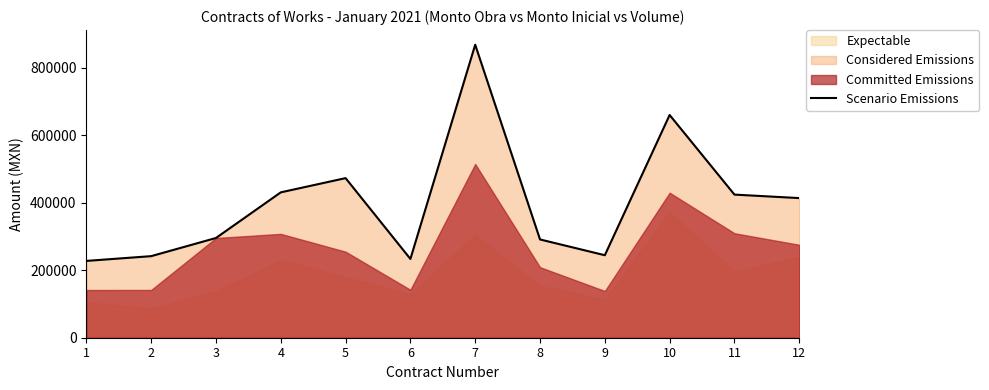

Reading right to left, what are all the values shown in this chart?

12=413548.5	11=423901.5	10=659675.9	9=244352.0	8=291071.8	7=867759.9	6=233342.0	5=472705.1	4=430560.2	3=295365.8	2=241594.1	1=227505.8